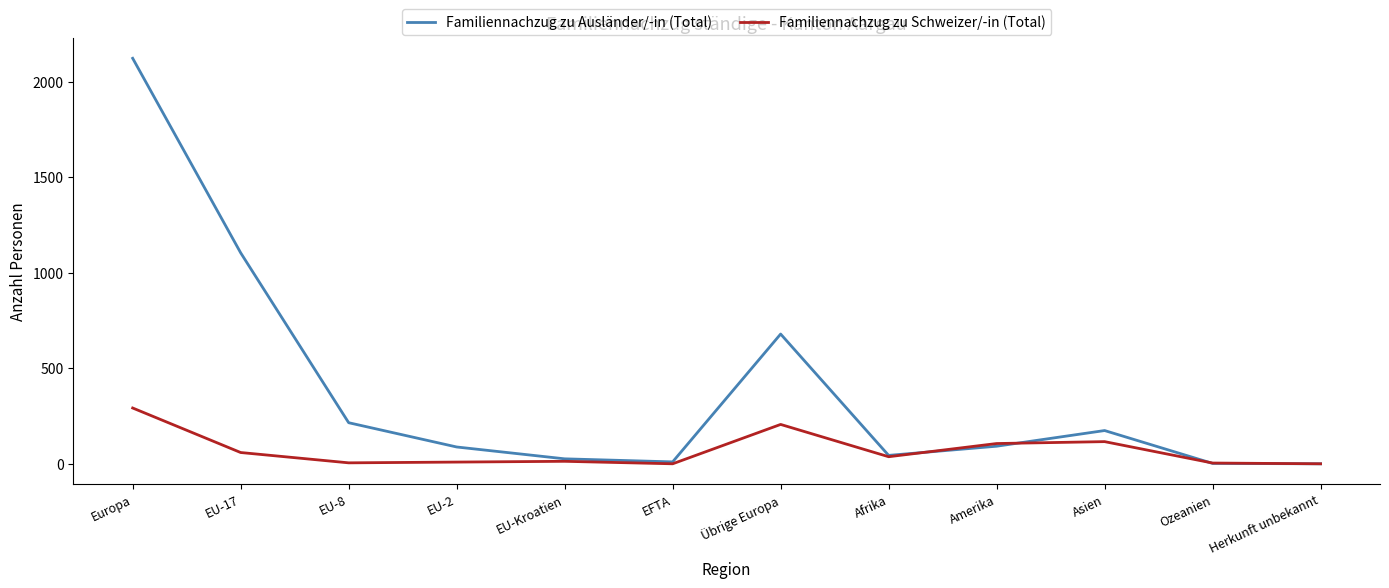

What is the average value of the Familiennachzug zu Schweizer/-in (Total) series?

71